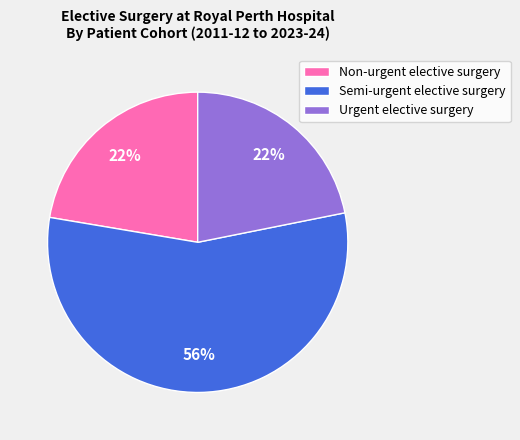

Is there a majority slice in this chart?

Yes